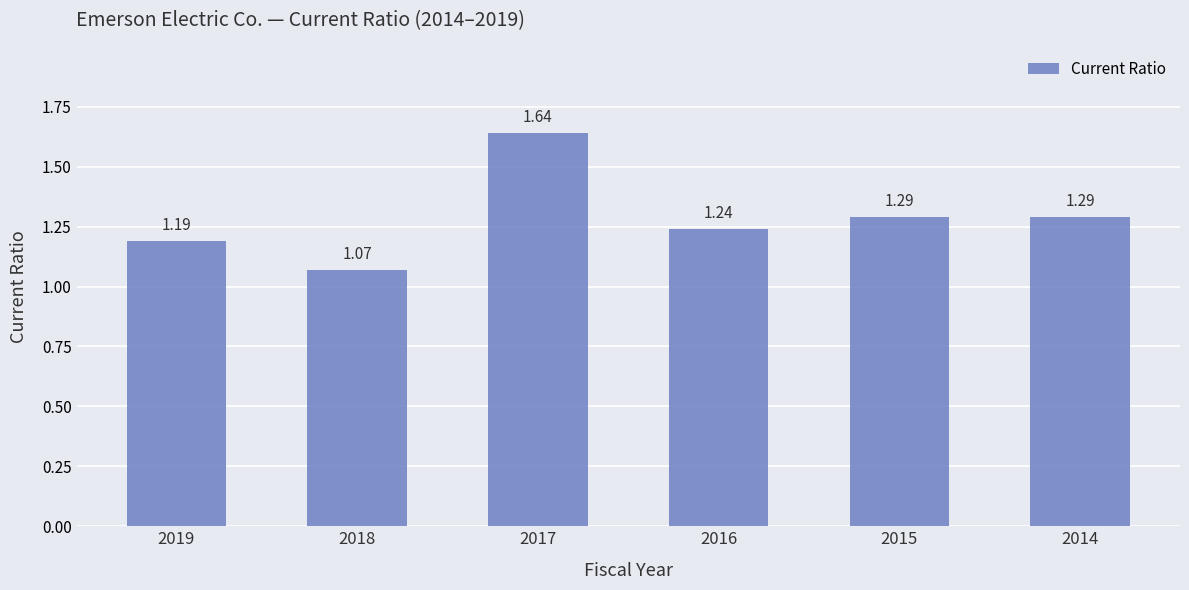

What is the sum of the values at 2017 and 2014?

2.9